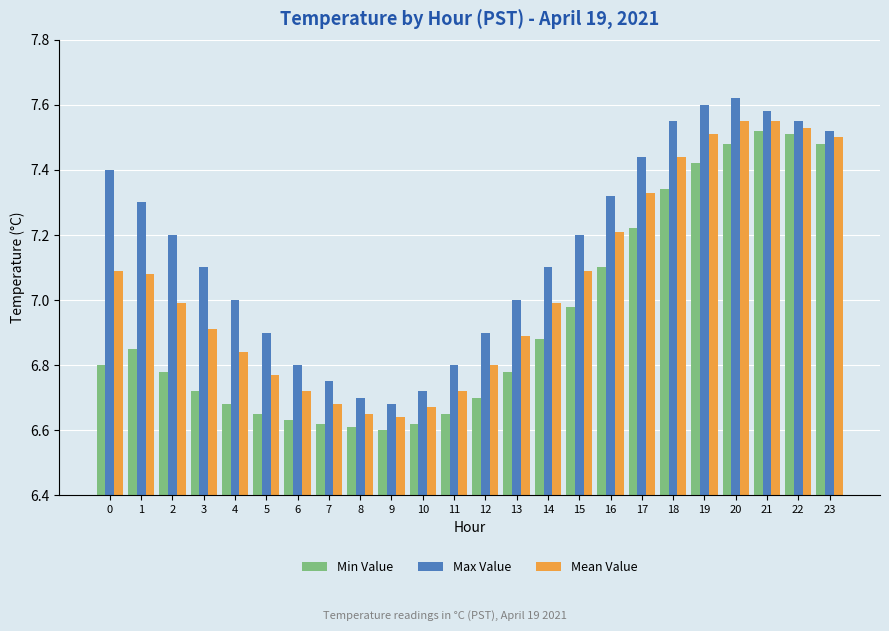

What is the spread (max minus min) of values at 20?

0.1